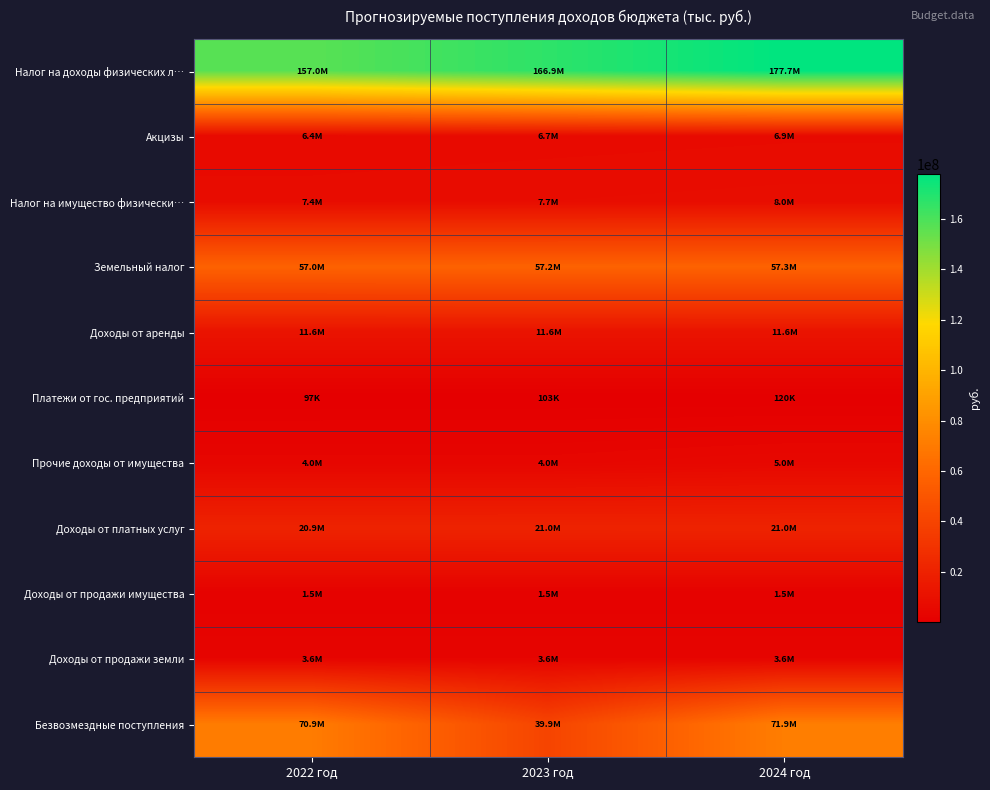

Which series has the largest total across all categories?

Налог на доходы физических л…